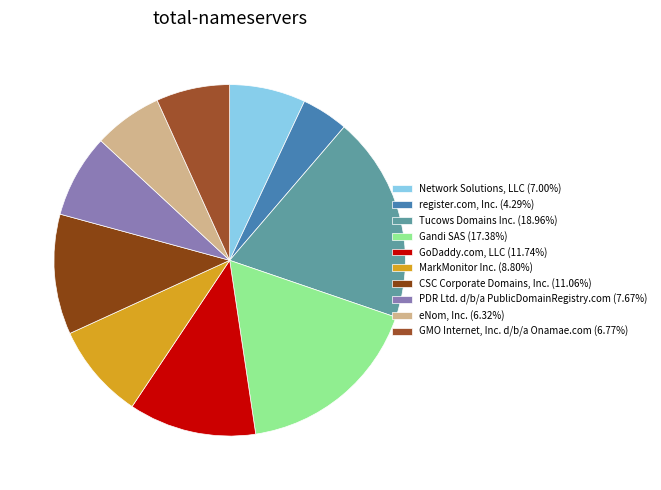

Do Gandi SAS and register.com, Inc. together represent more than half of the pie?

No